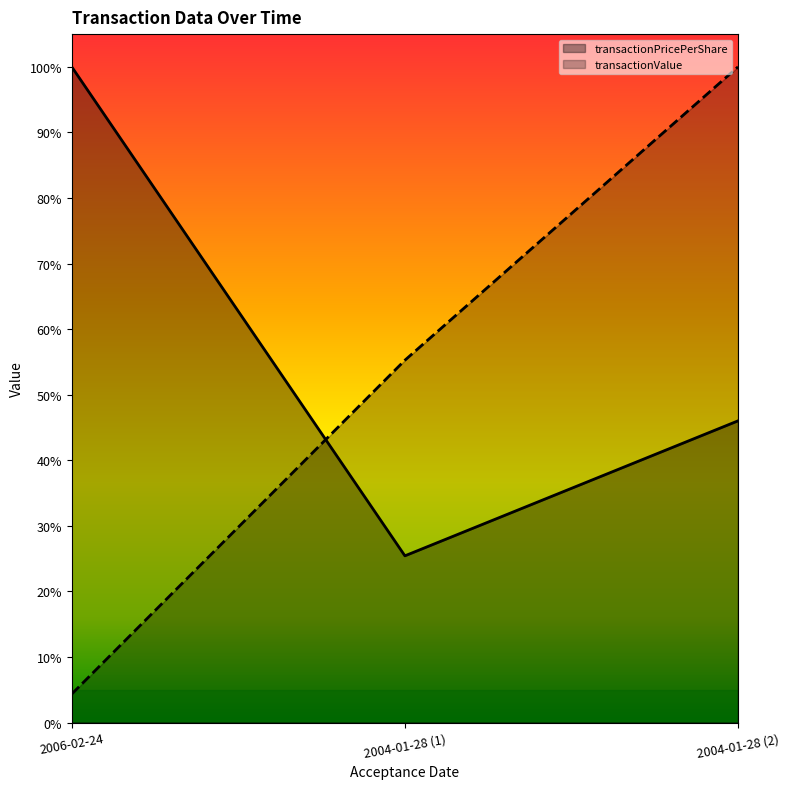

Rank the categories by transactionValue value from highest to lowest.

2004-01-28 (2), 2004-01-28 (1), 2006-02-24